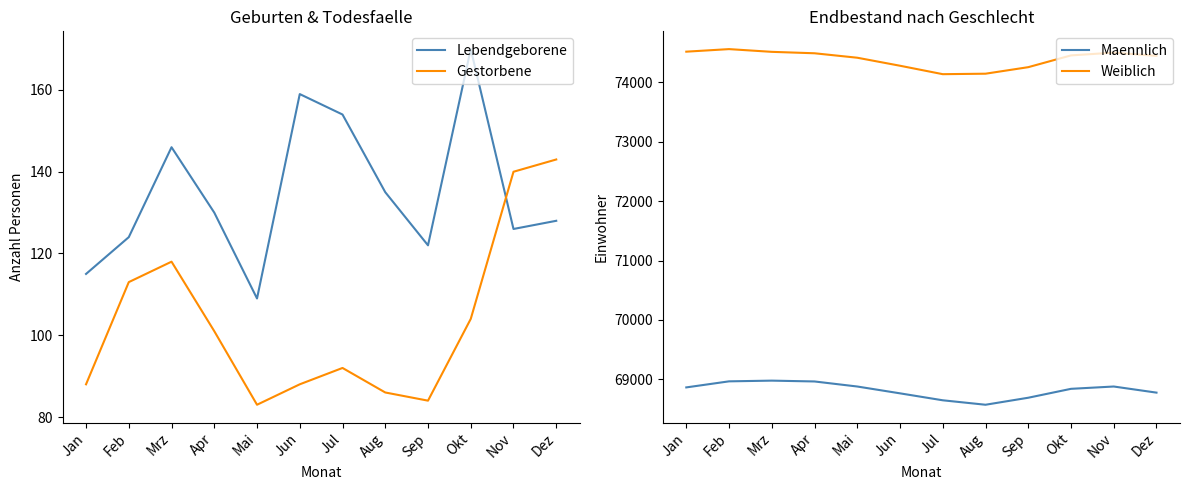

True or false: Weiblich and Maennlich intersect in this chart.

False